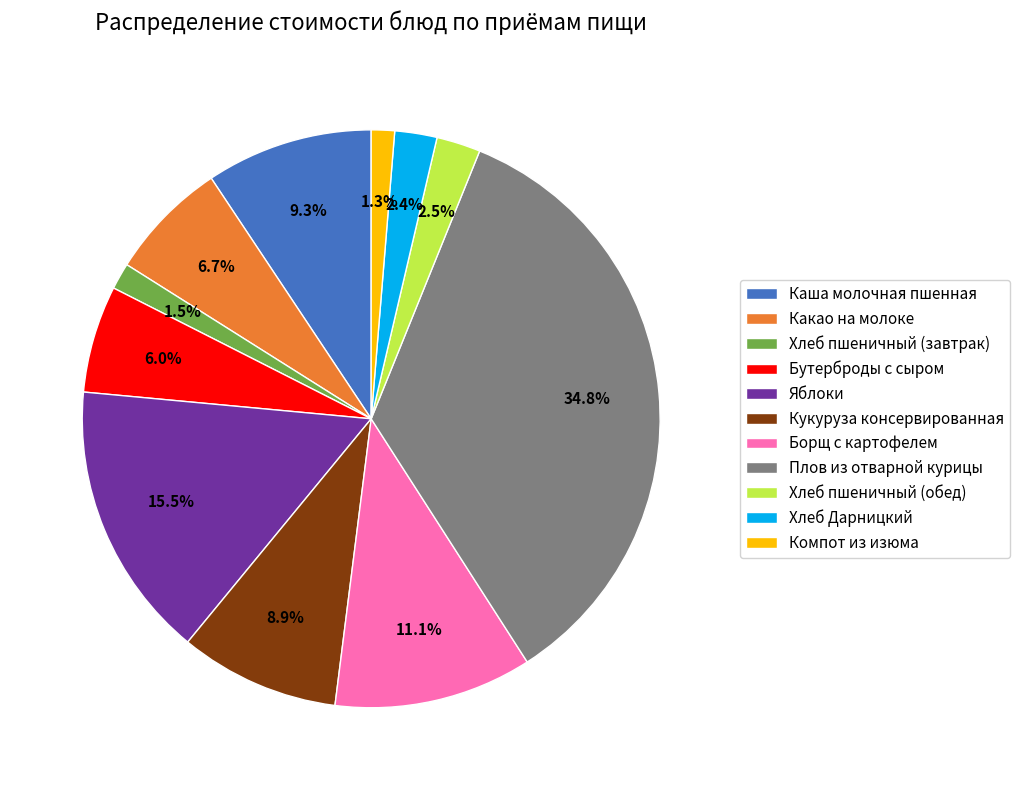

Count the number of slices in the pie.

11